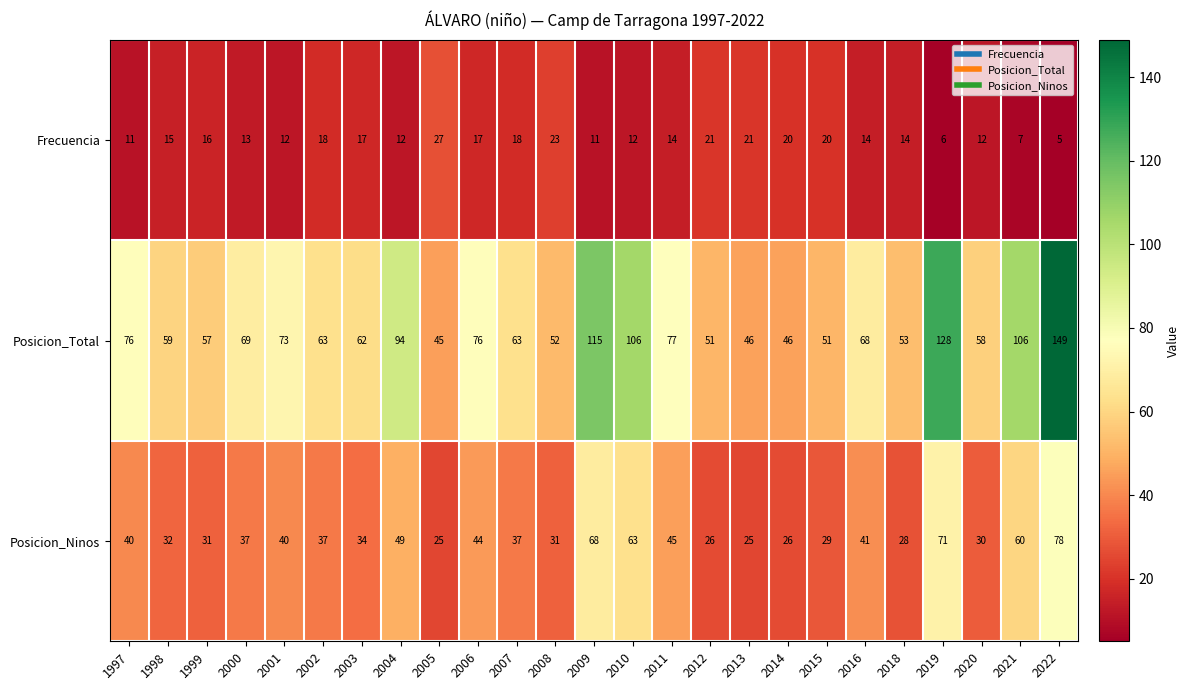

List the series in order of their overall mean, highest first.

Posicion_Total, Posicion_Ninos, Frecuencia